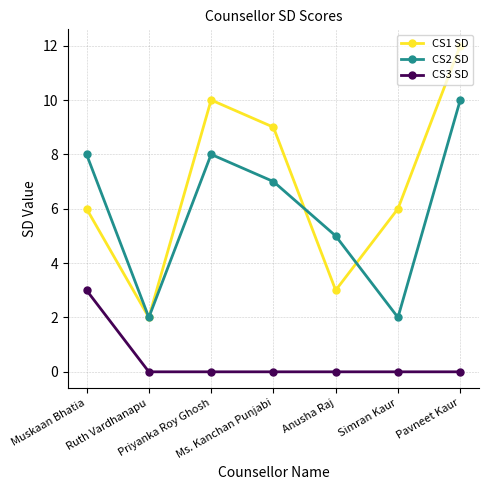

Reading left to right, transcribe all the data shown in this chart.

CS1 SD: 6	2	10	9	3	6	12
CS2 SD: 8	2	8	7	5	2	10
CS3 SD: 3	0	0	0	0	0	0